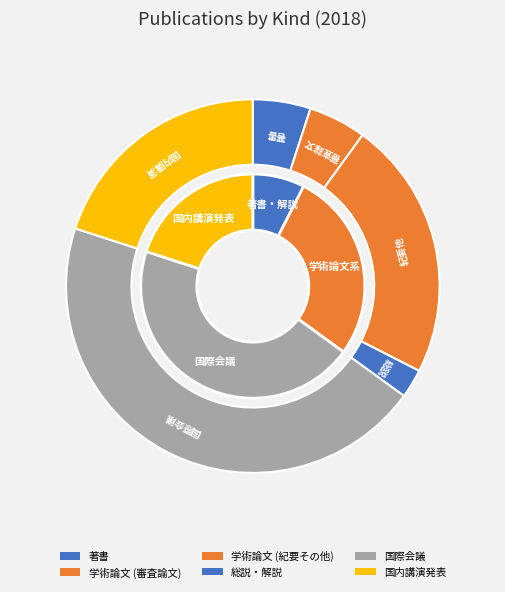

Rank the categories by value from highest to lowest.

国際会議, 学術論文 (紀要その他), 国内講演発表, 著書, 学術論文 (審査論文), 総説・解説